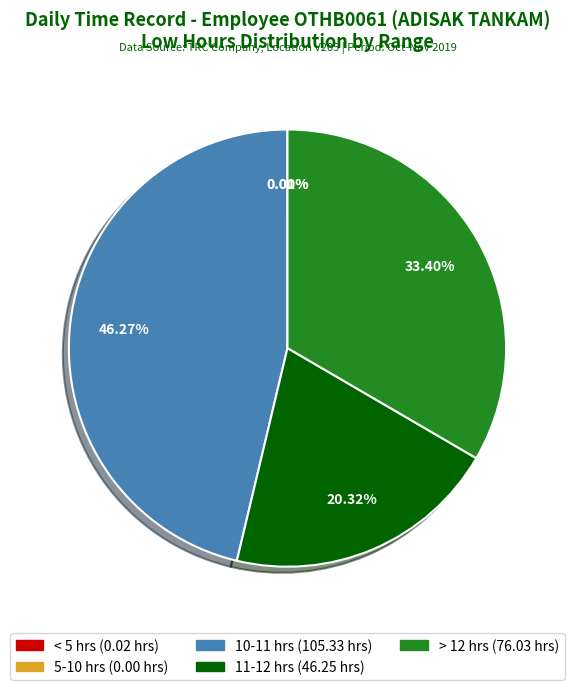

Is it true that 15-Fri is 1% of the pie?

False